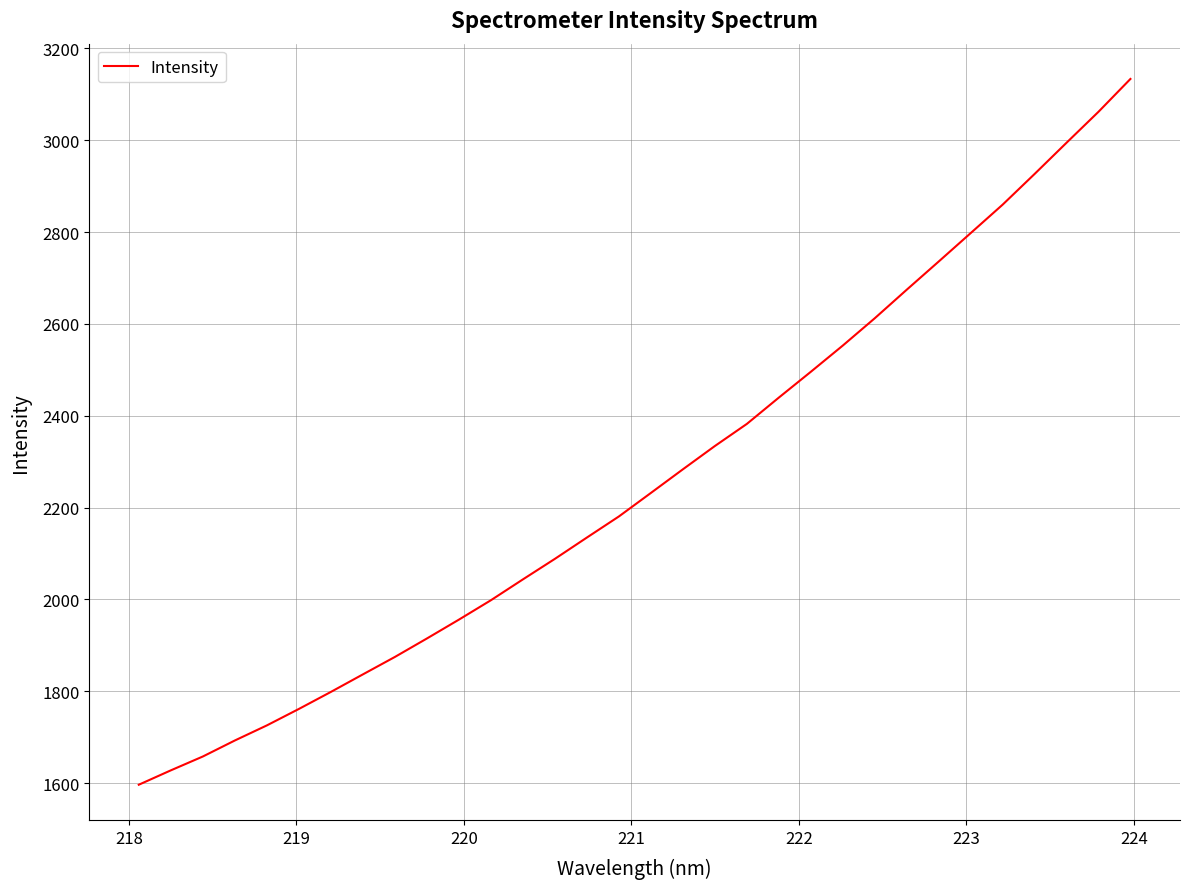

What is the greatest value displayed?

3133.6